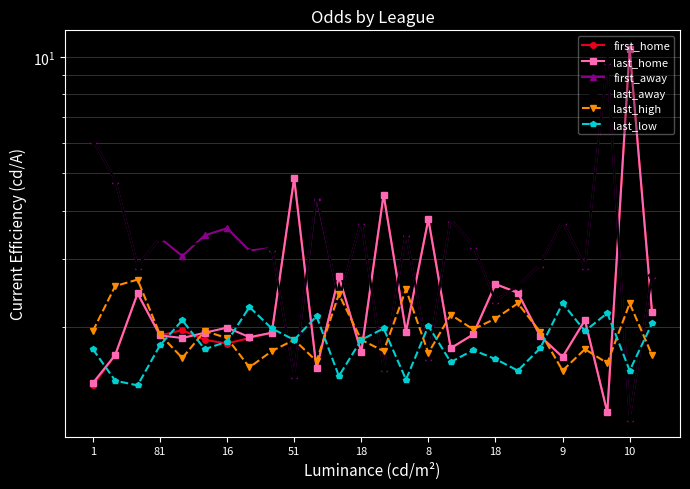

Rank the series at 10 from highest to lowest value.

first_home, last_home, last_high, last_low, first_away, last_away